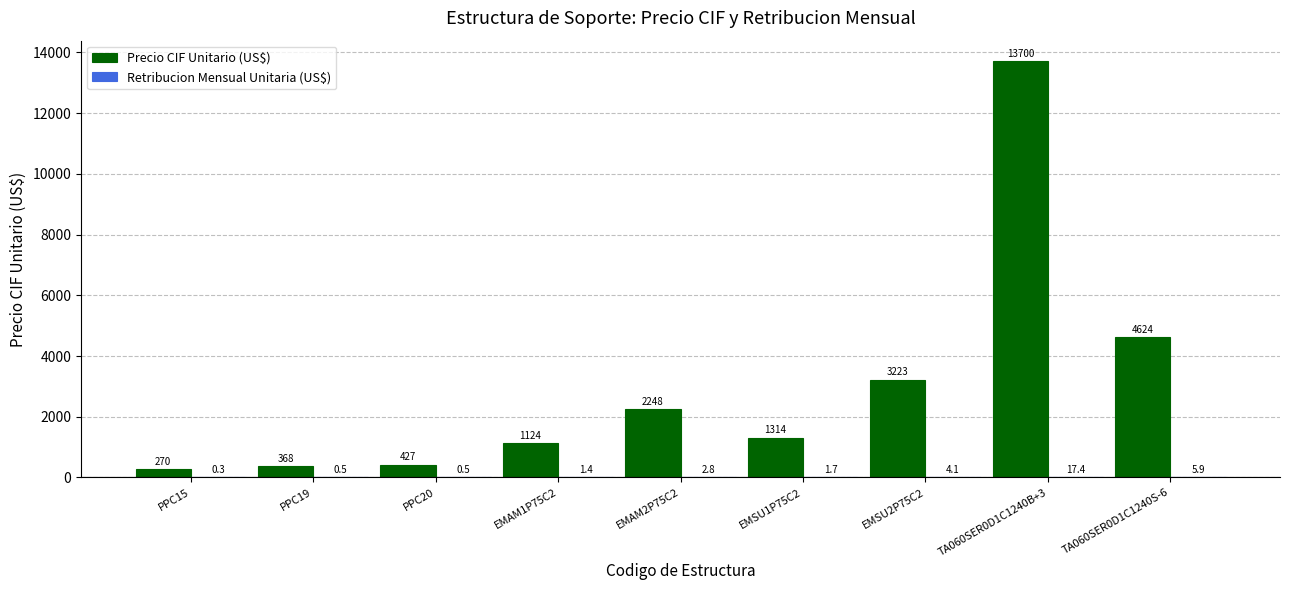

At which category is the sum across all series the highest?

TA060SER0D1C1240B+3